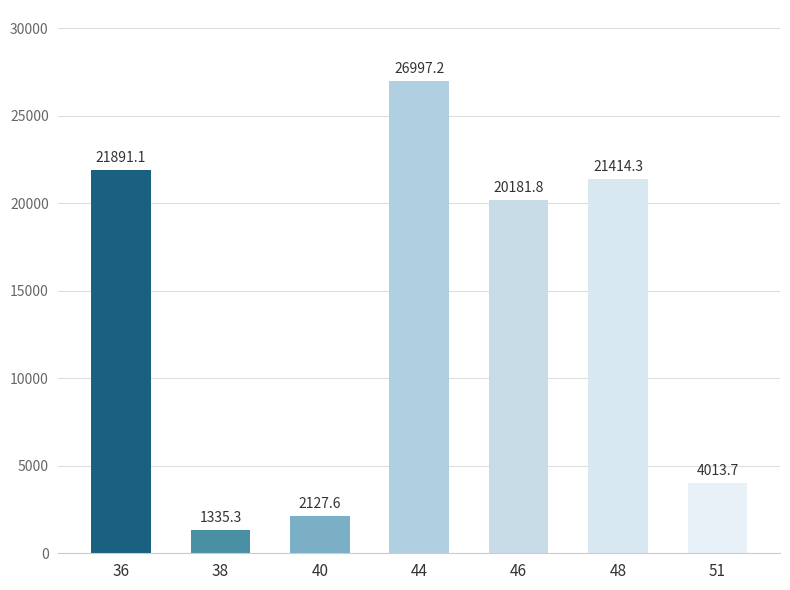

Which category has the lowest value across all series?

38